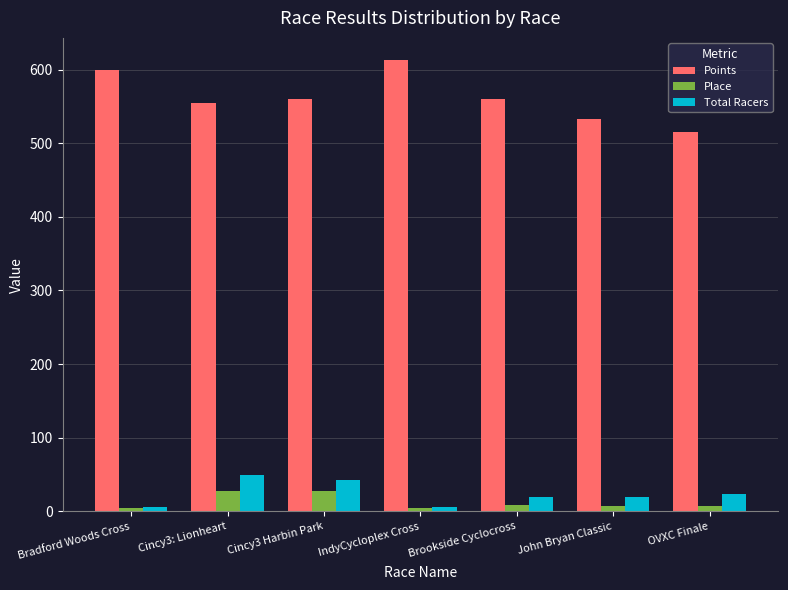

How many bars are there in each group?

3